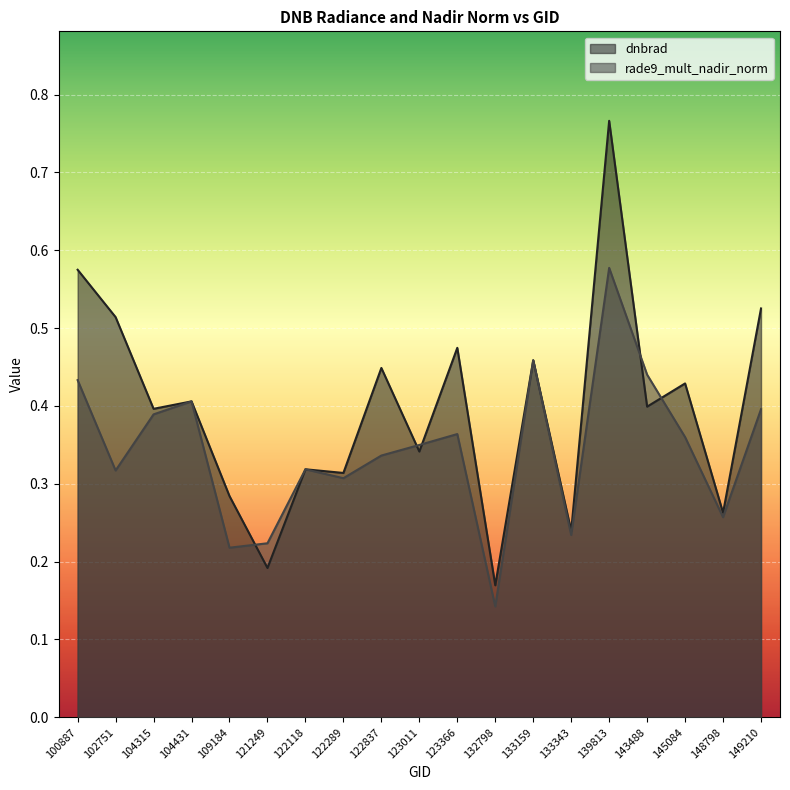

At which category does dnbrad reach its first local peak?

104431